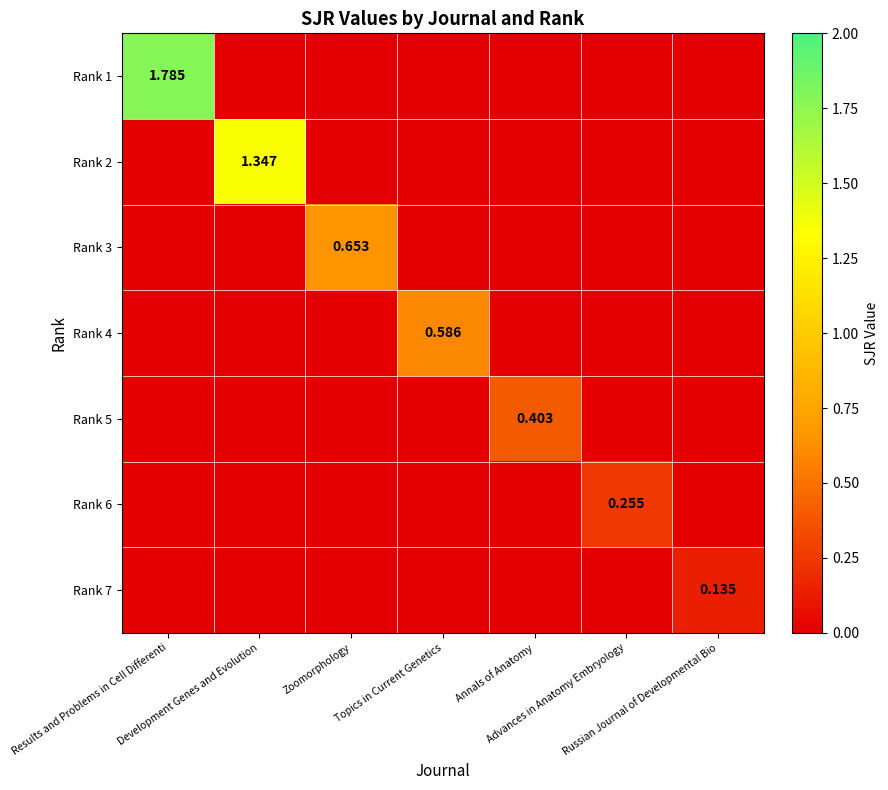

Which series has the largest range (max minus min)?

Rank 1